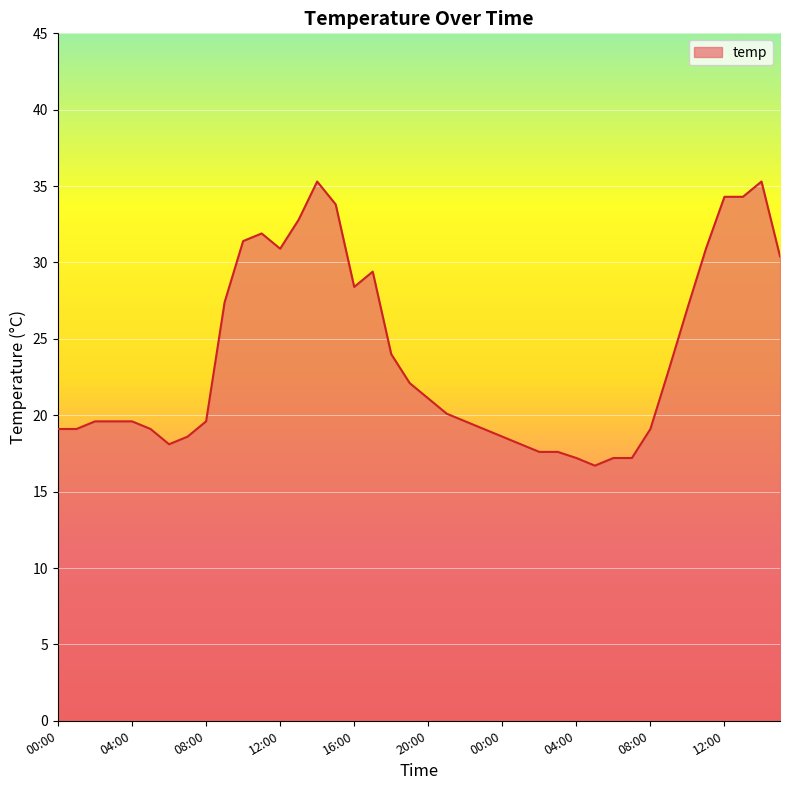

What is the minimum value shown in the chart?

16.7